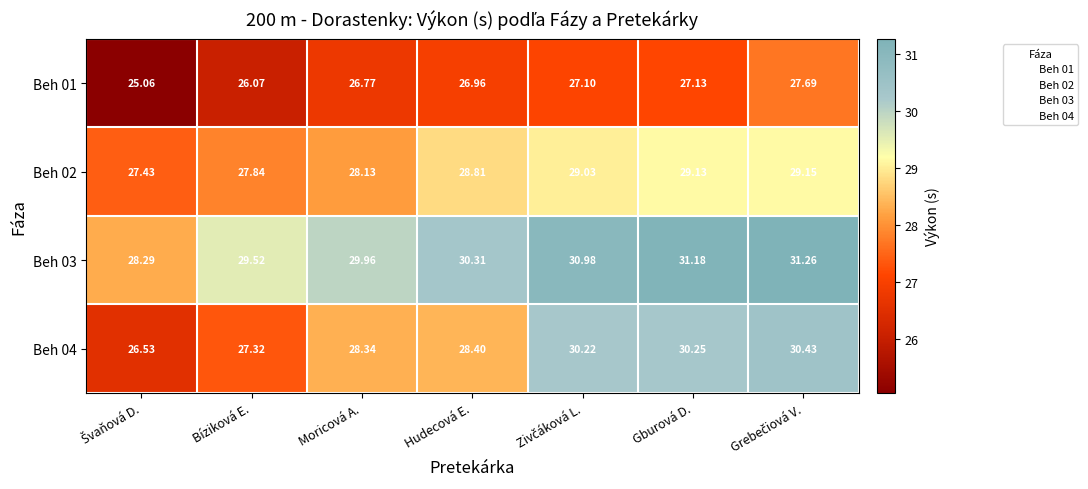

At which label is Beh 03 closest to 29?

Bíziková E.